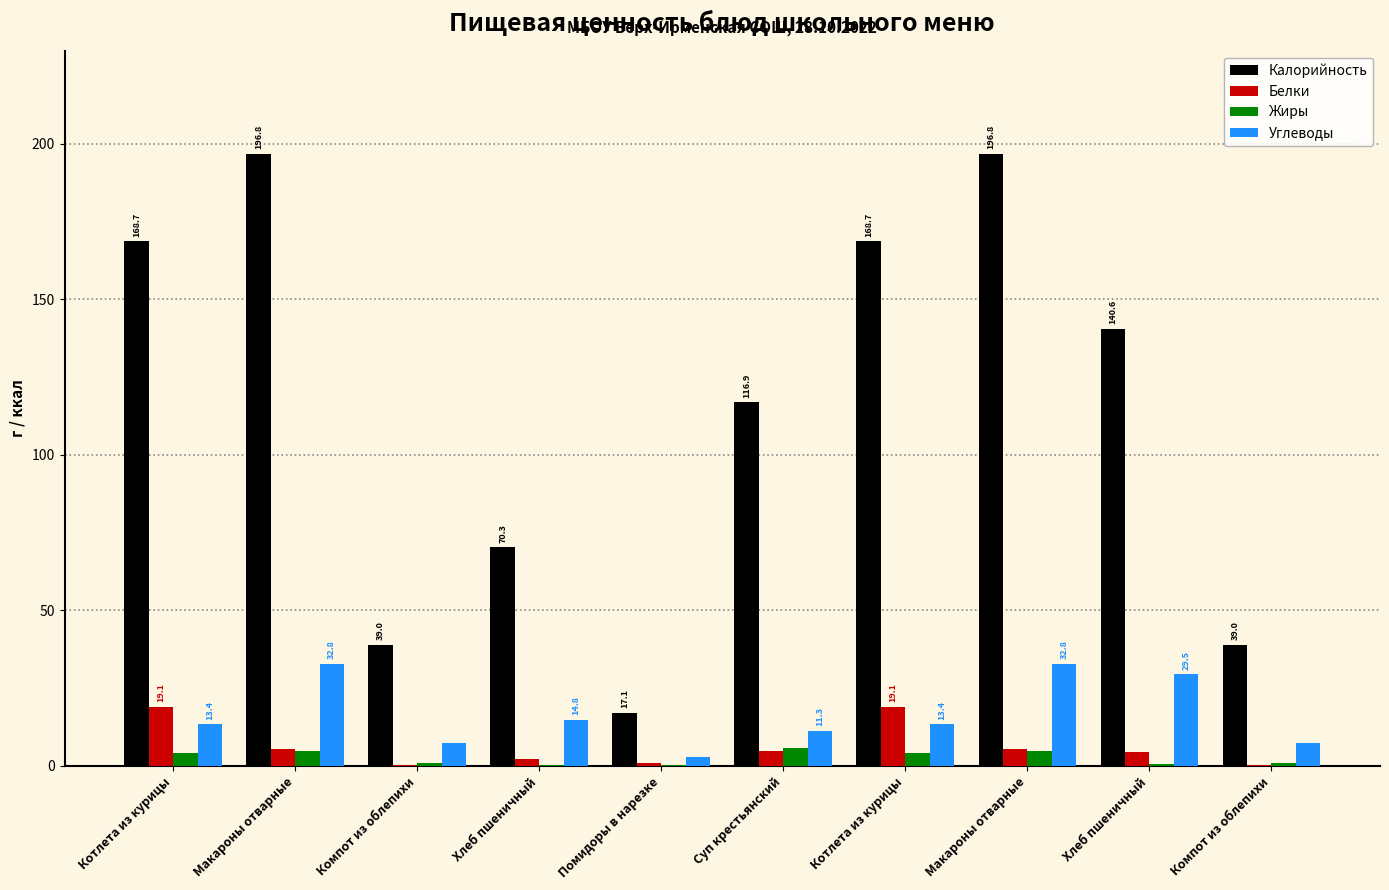

At Компот из облепихи, list the series in order from smallest to largest.

Белки, Жиры, Углеводы, Калорийность